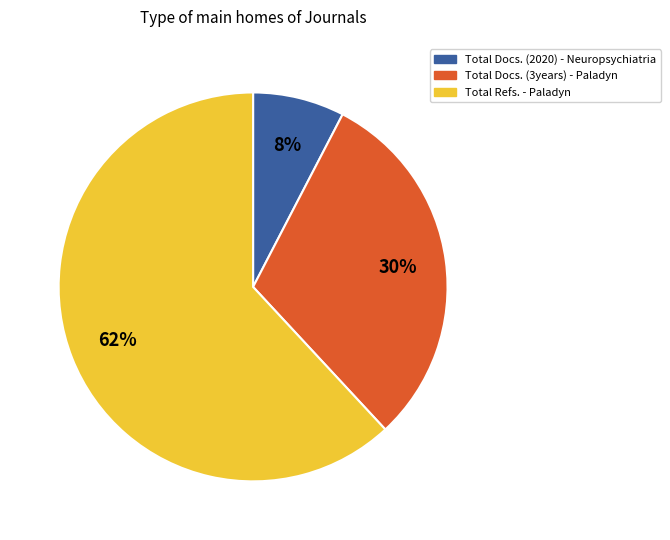

Which has a higher value, Total Docs. (3years) - Paladyn or Total Refs. - Paladyn?

Total Refs. - Paladyn